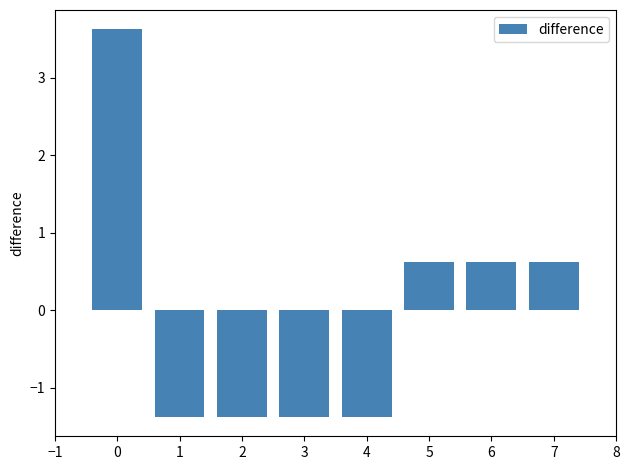

Which label corresponds to the largest value in the chart?

0